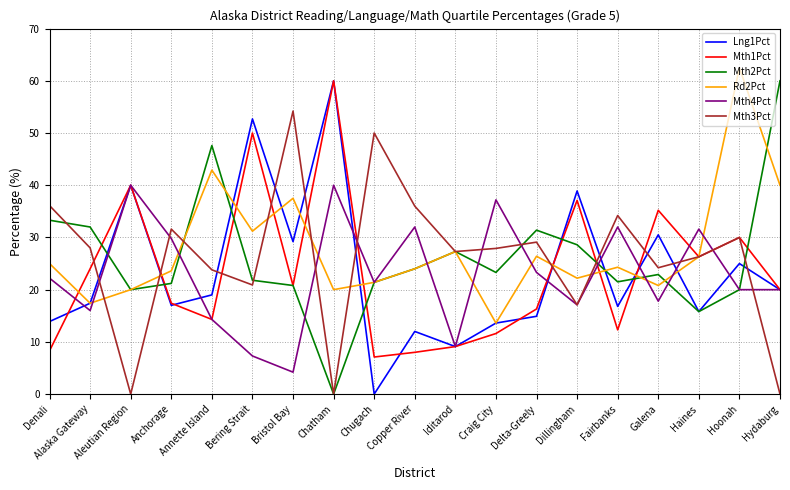

After their last crossing, which series has the higher values: Rd2Pct or Mth2Pct?

Mth2Pct